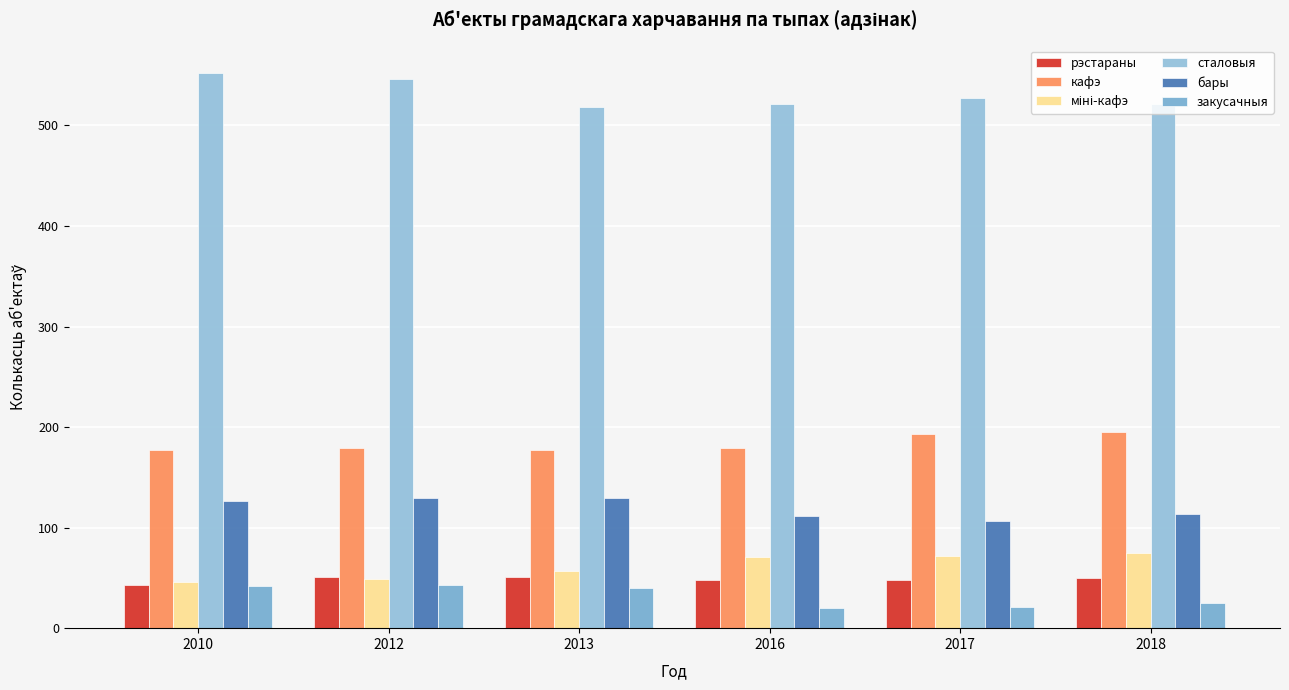

The рэстараны series shows 75 at 2016. True or false?

False